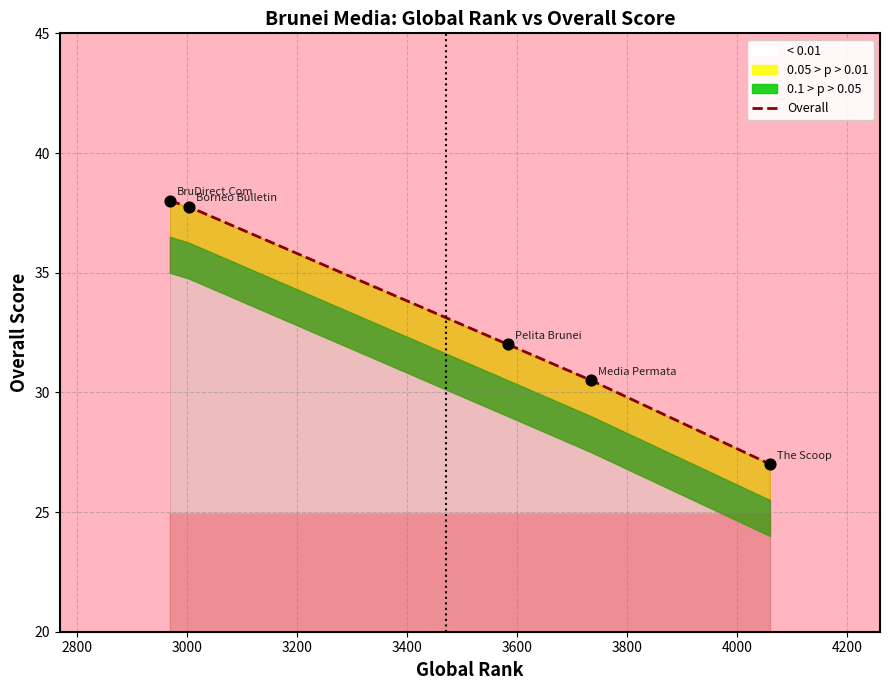

Between 3400 and 2800, which is larger?

2800